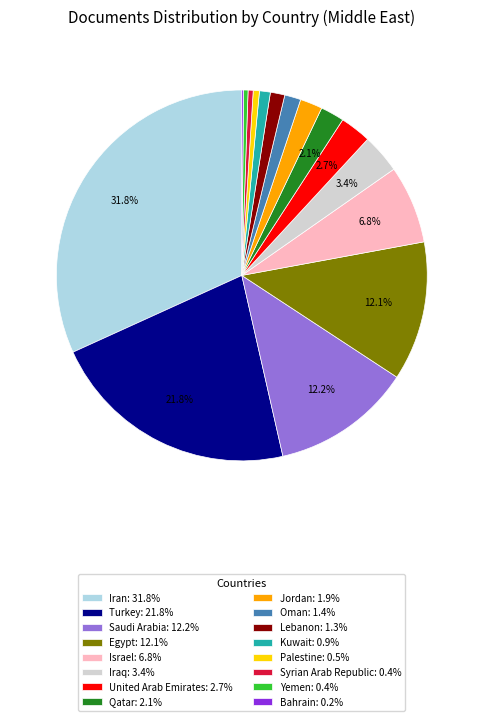

Does any single category account for the majority?

No